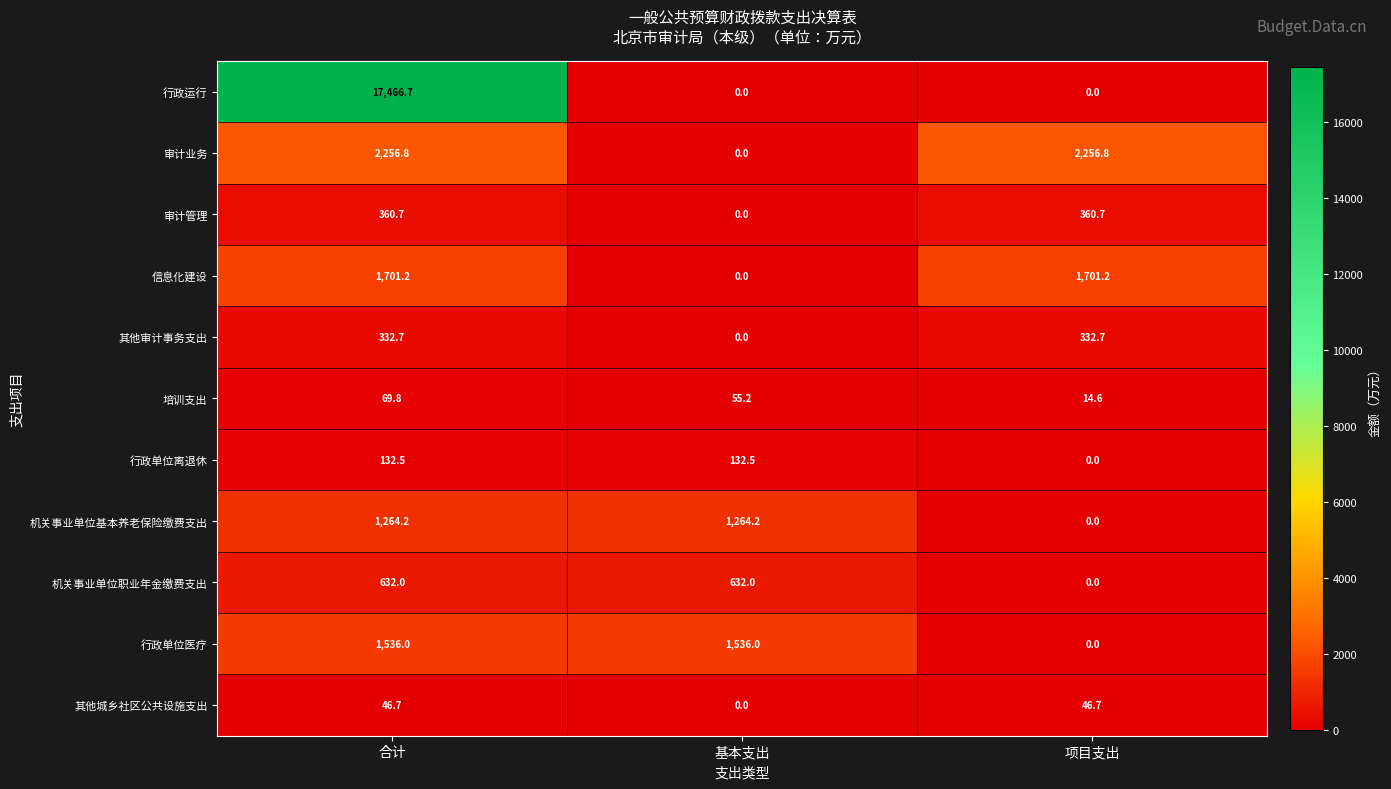

What is the sum of the 审计管理 values at 基本支出 and 项目支出?

360.7